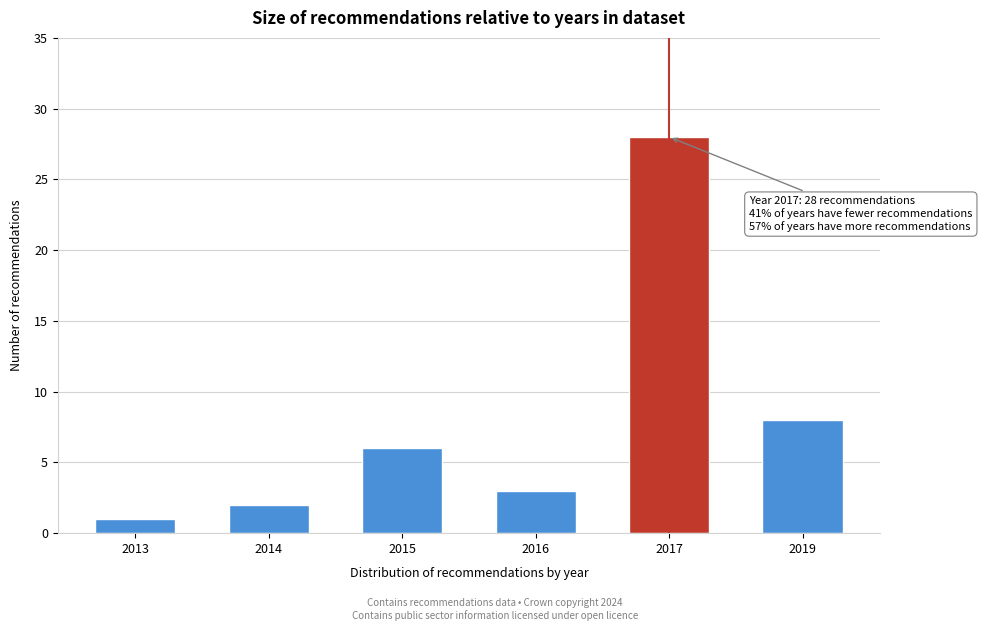

Reading right to left, extract all data points from this chart.

8	28	3	6	2	1